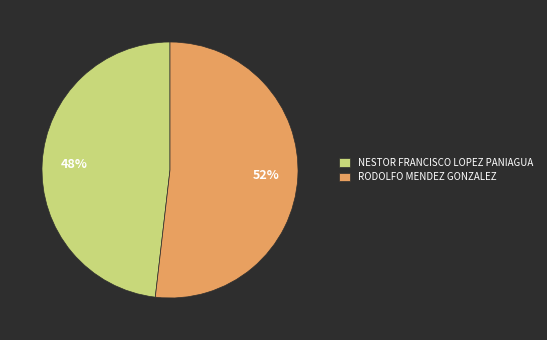

Which category has the biggest portion of the pie?

RODOLFO MENDEZ GONZALEZ